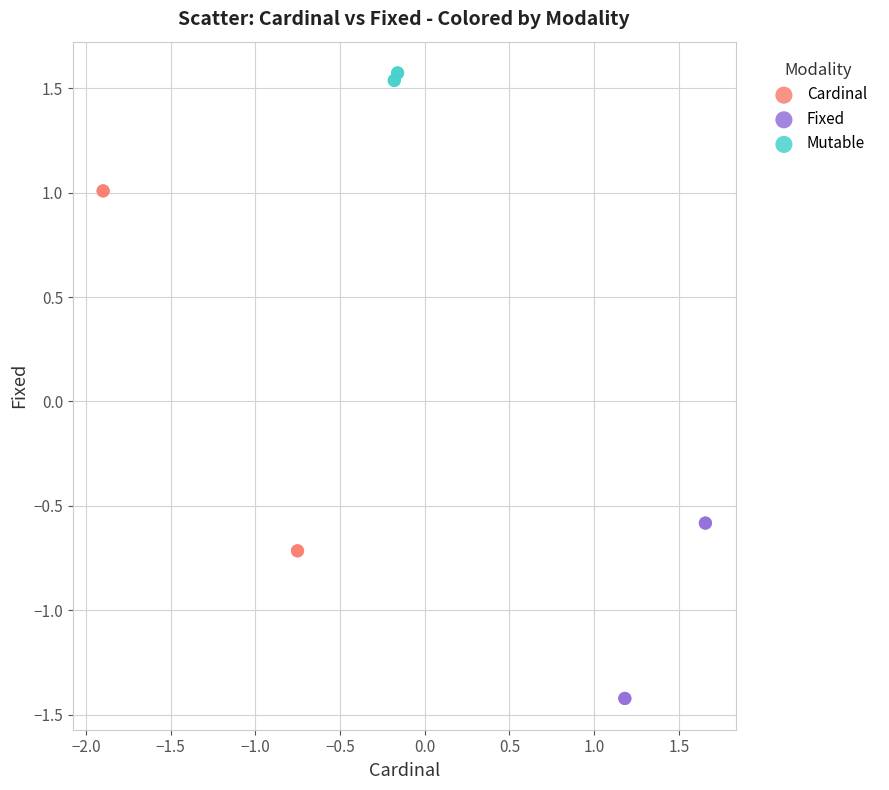

Which series has the largest Y range (max minus min)?

Cardinal